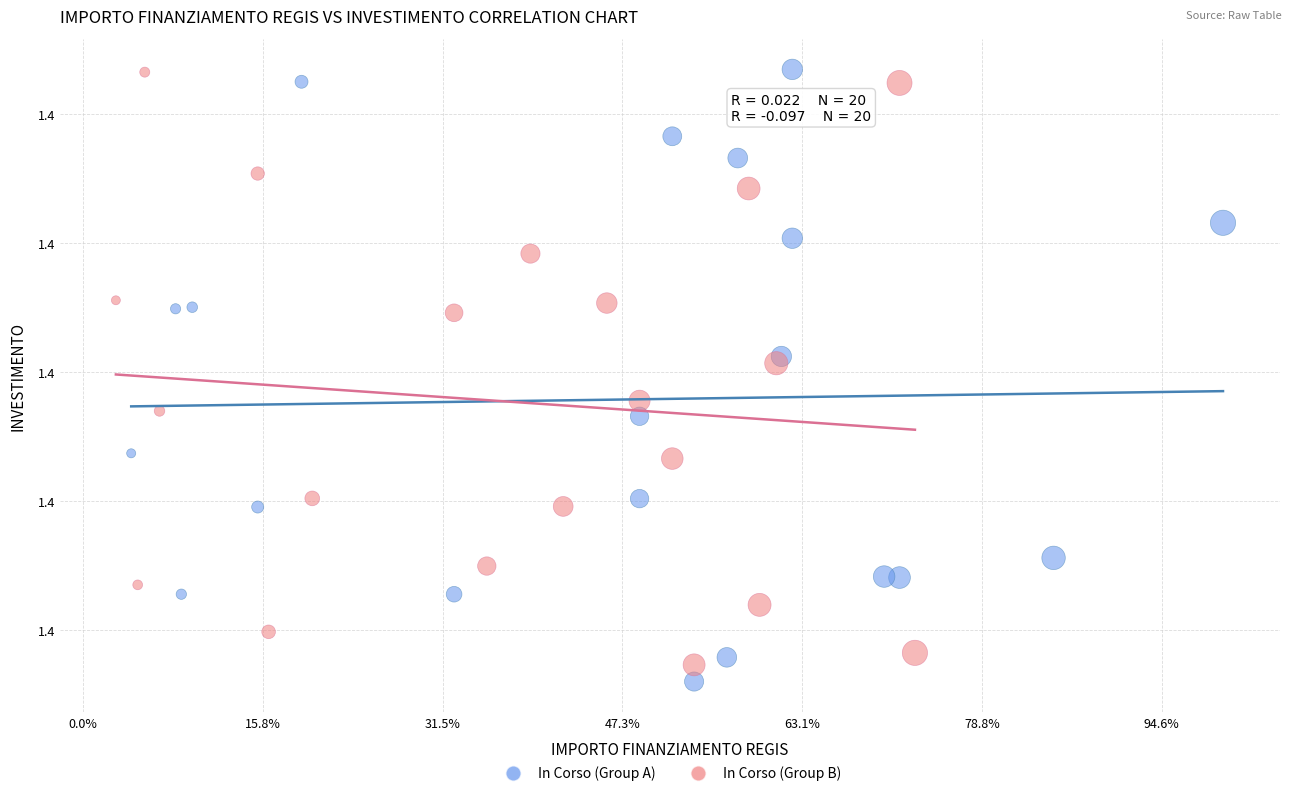

What are all the series names shown in the legend?

In Corso (Group A), In Corso (Group B)